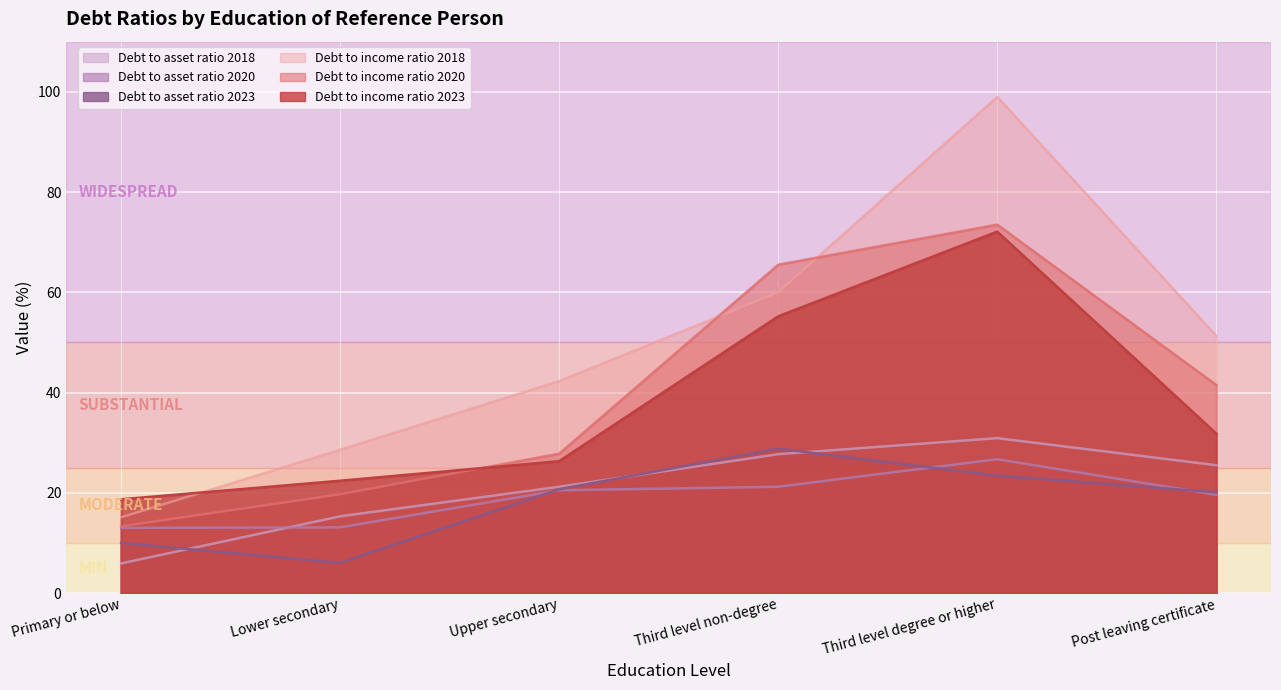

True or false: Debt to asset ratio 2020 and Debt to income ratio 2018 intersect in this chart.

False